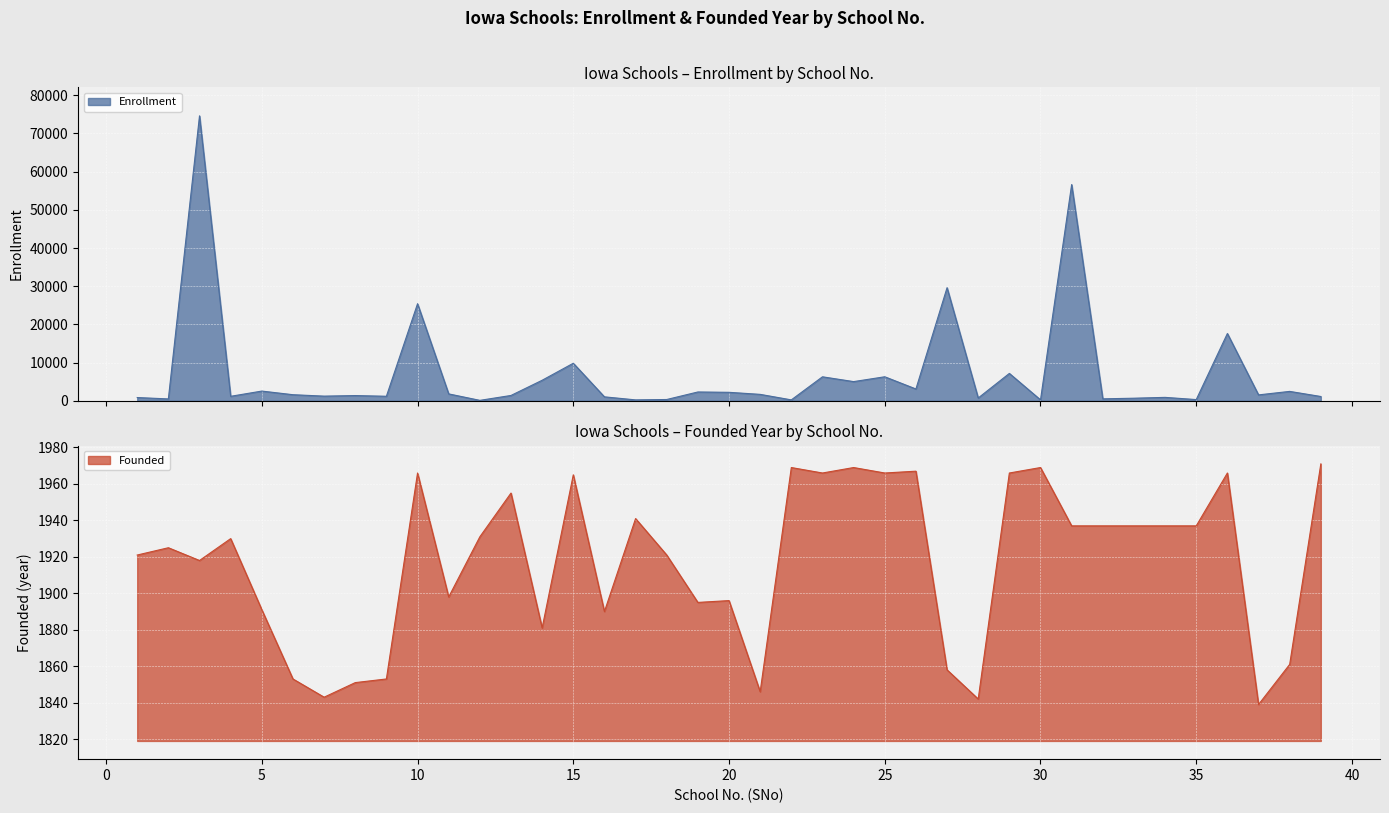

How many values in the Founded series are below 1930?

19